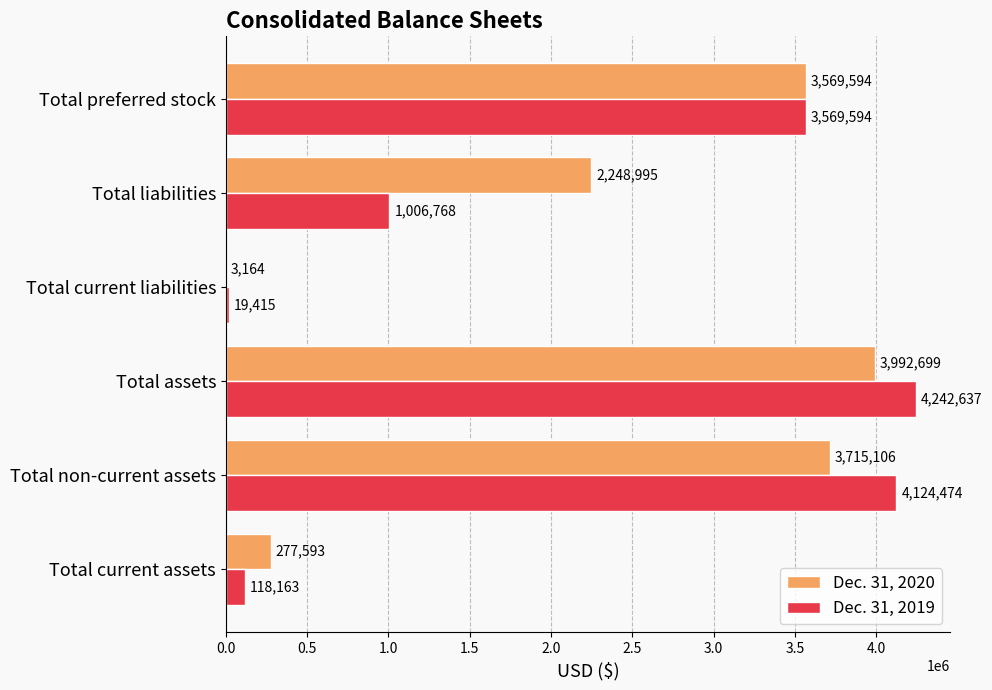

Which series has the largest total across all categories?

Dec. 31, 2020